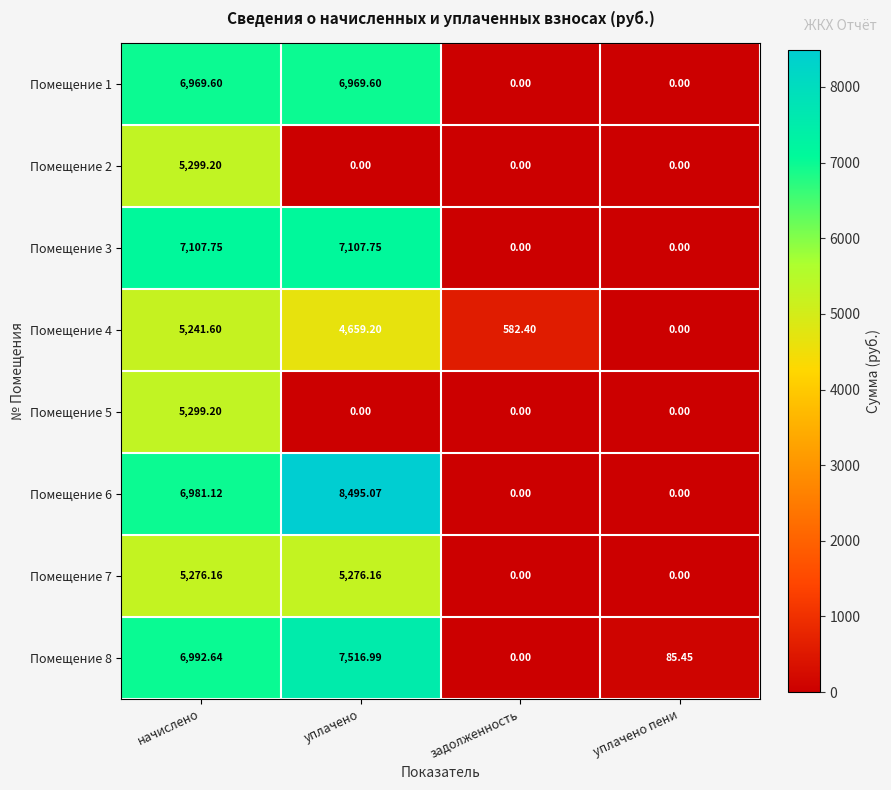

At which category is the sum across all series the highest?

начислено